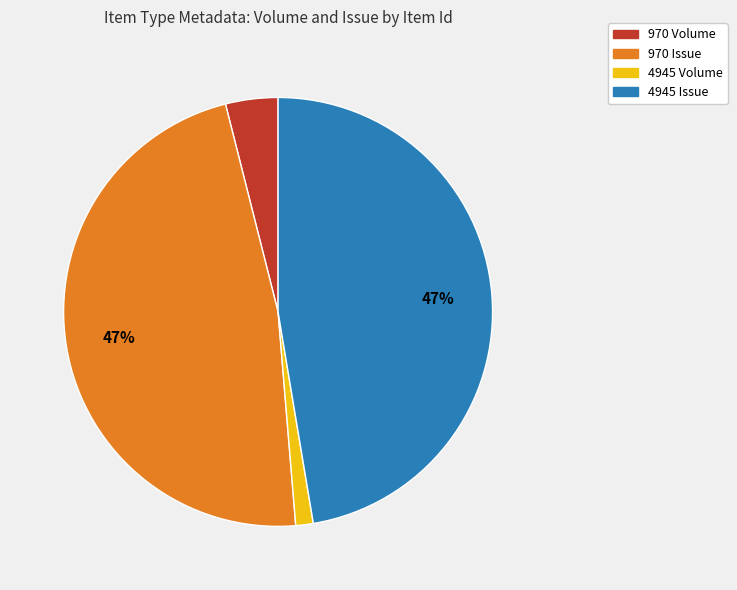

Count the number of slices in the pie.

4